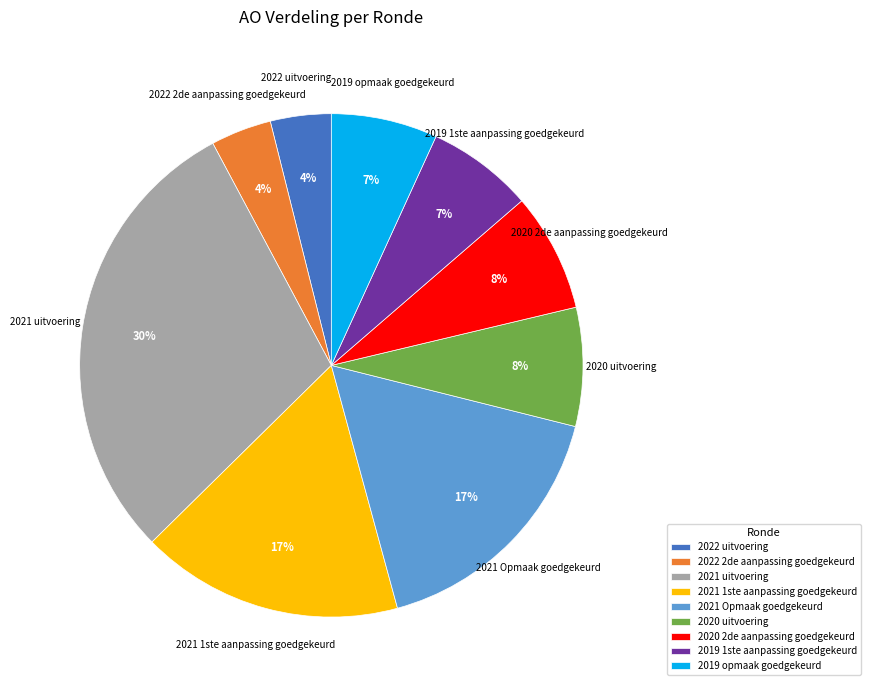

True or false: 2020 uitvoering accounts for 8% of the total.

True